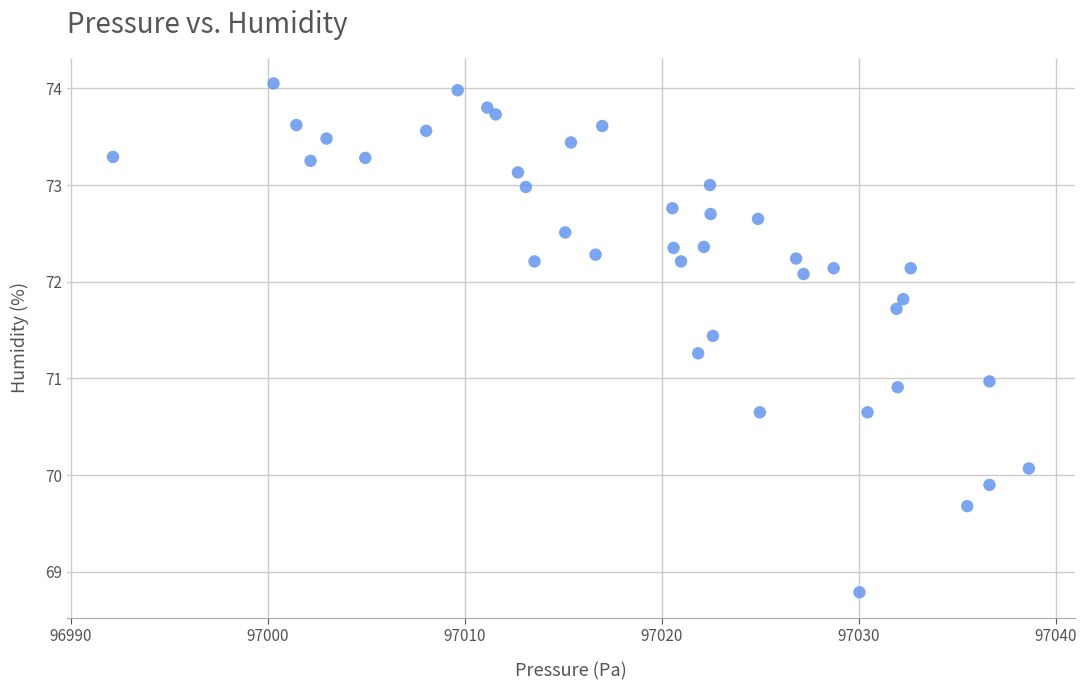

What is the range of Y values (max minus min)?

5.3